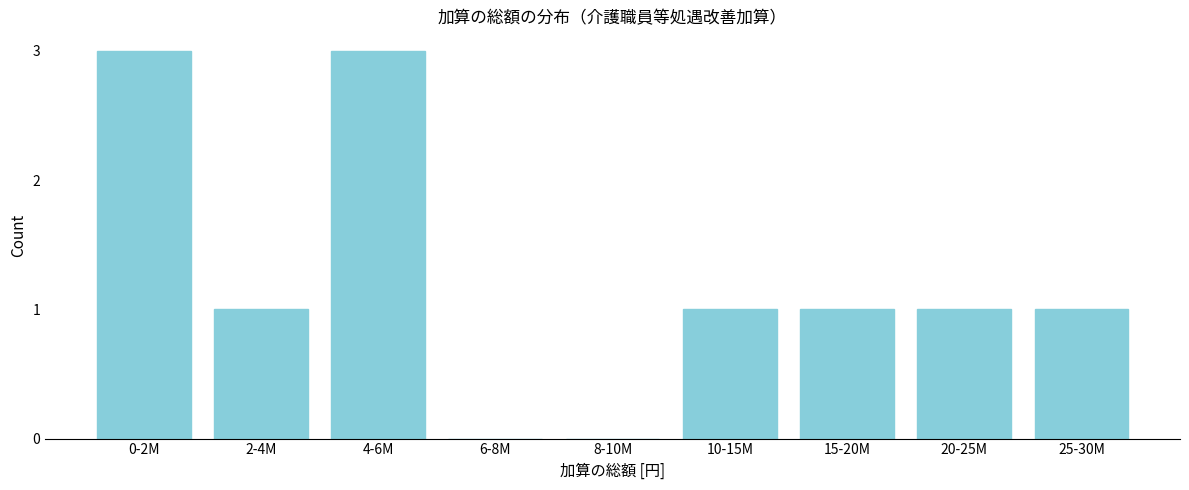

Reading left to right, transcribe all the data shown in this chart.

0-2M=3	2-4M=1	4-6M=3	6-8M=0	8-10M=0	10-15M=1	15-20M=1	20-25M=1	25-30M=1